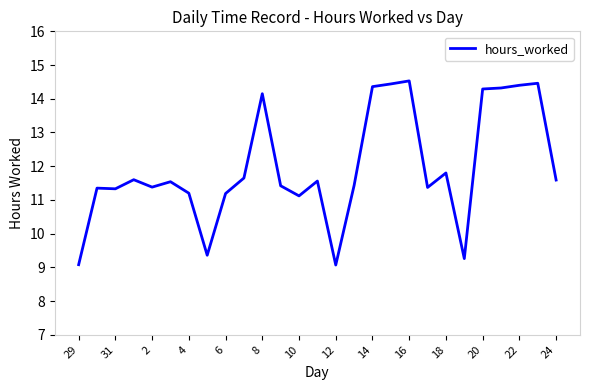

What is the maximum value shown in the chart?

14.5